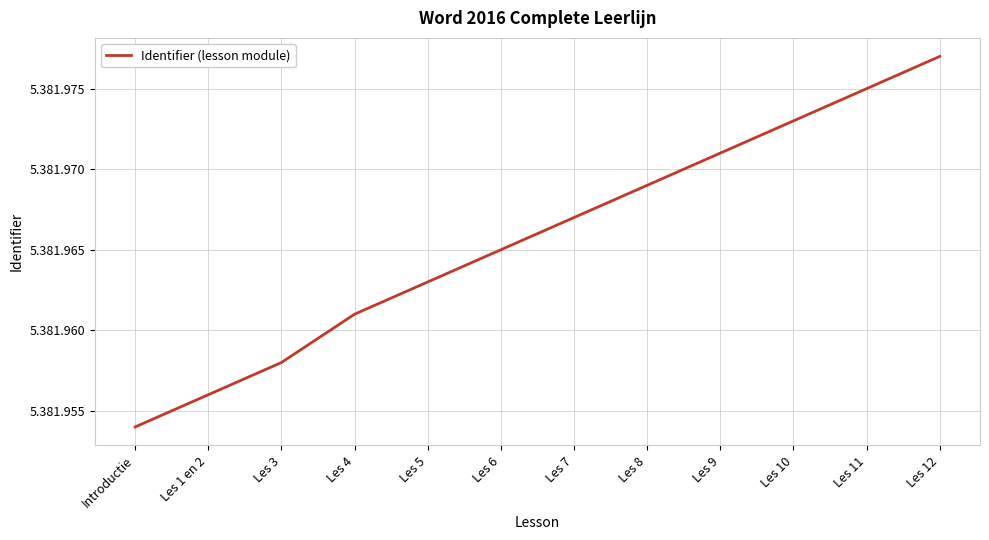

What position from the right is Introductie?

12